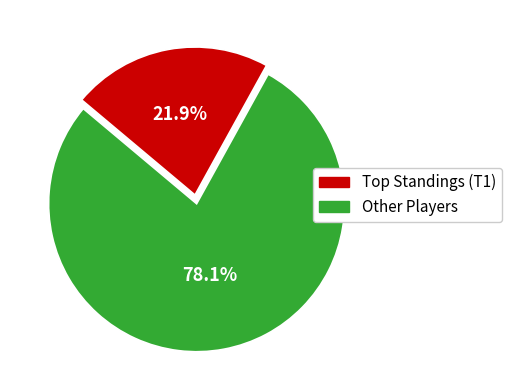

Rank the categories by value from highest to lowest.

Other Players, Top Standings (T1)